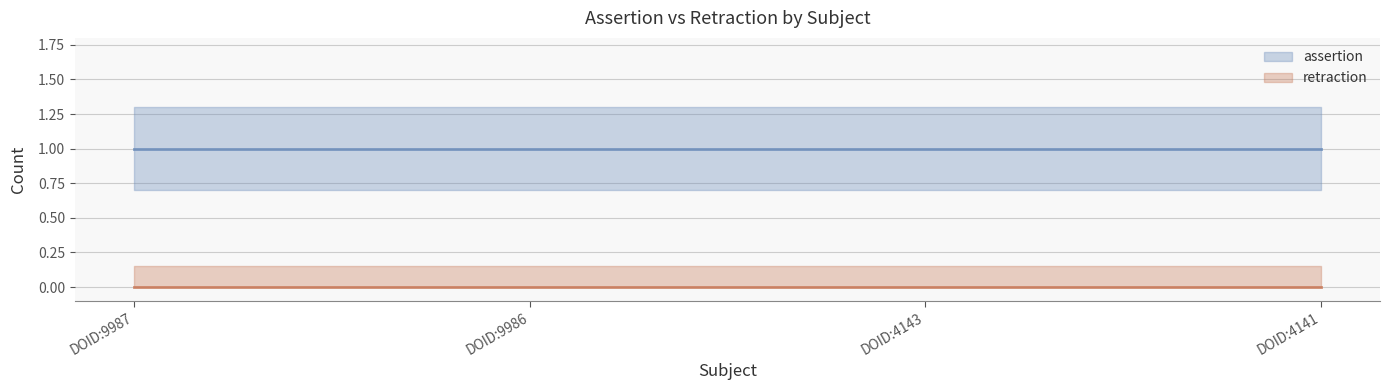

Which series changed the most between DOID:9986 and DOID:4143?

assertion